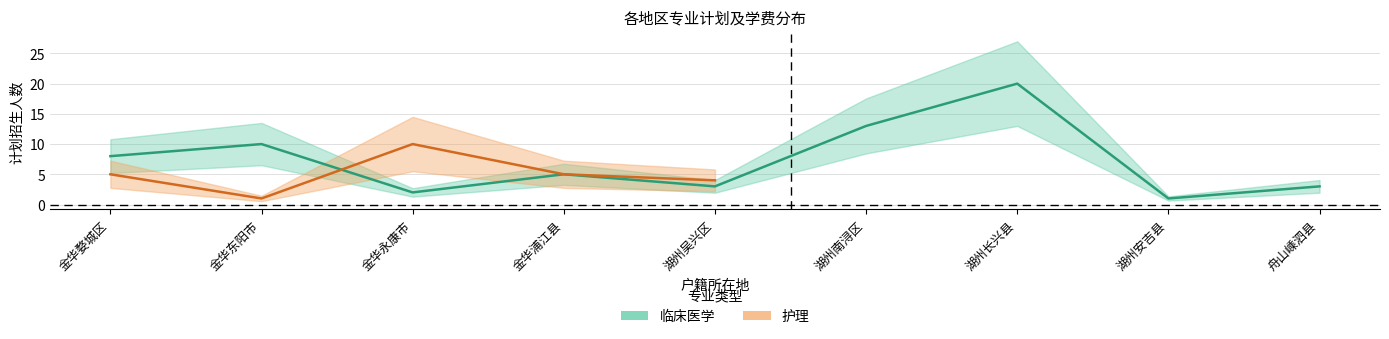

What is the difference between the maximum and minimum values?

19